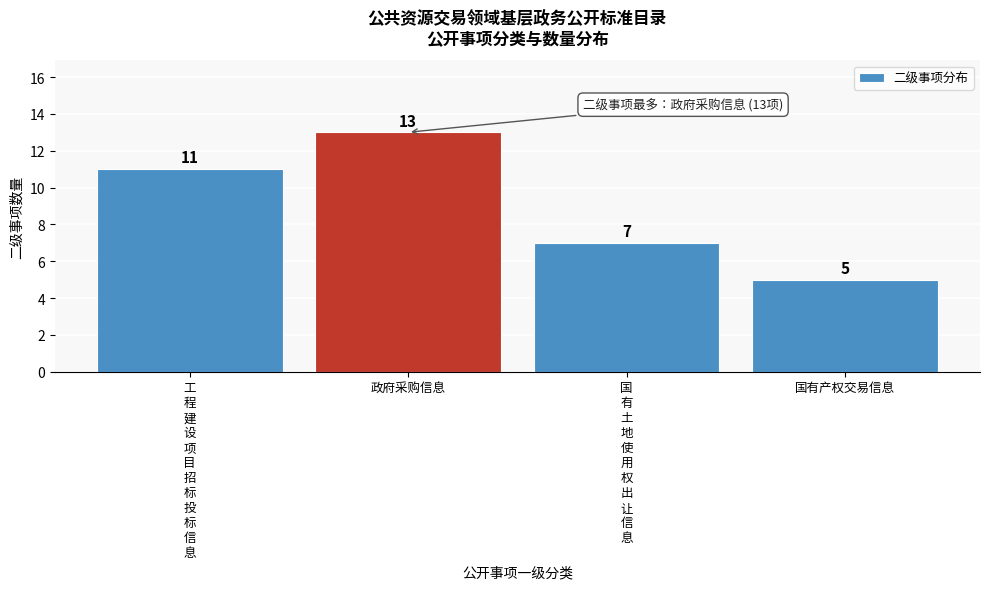

Reading left to right, extract all data points from this chart.

11	13	7	5